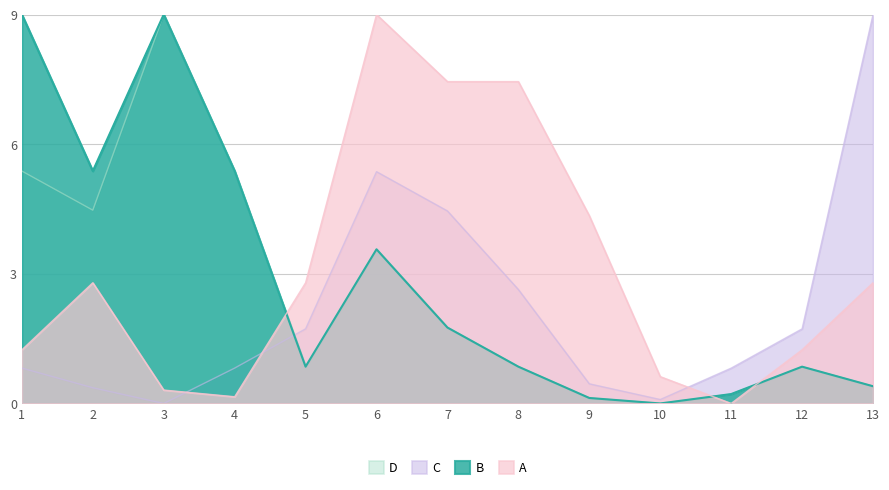

Between which two adjacent categories do A and B first intersect?

4 and 5